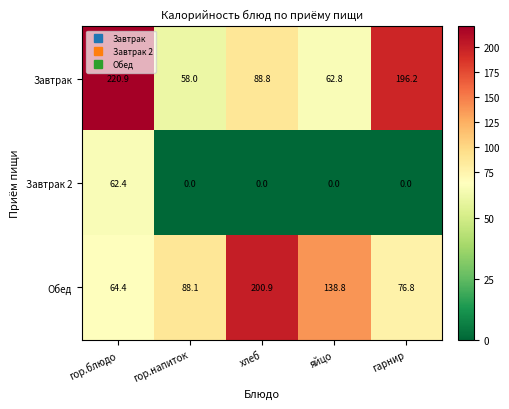

What is the spread (max minus min) of values at гарнир?

196.2